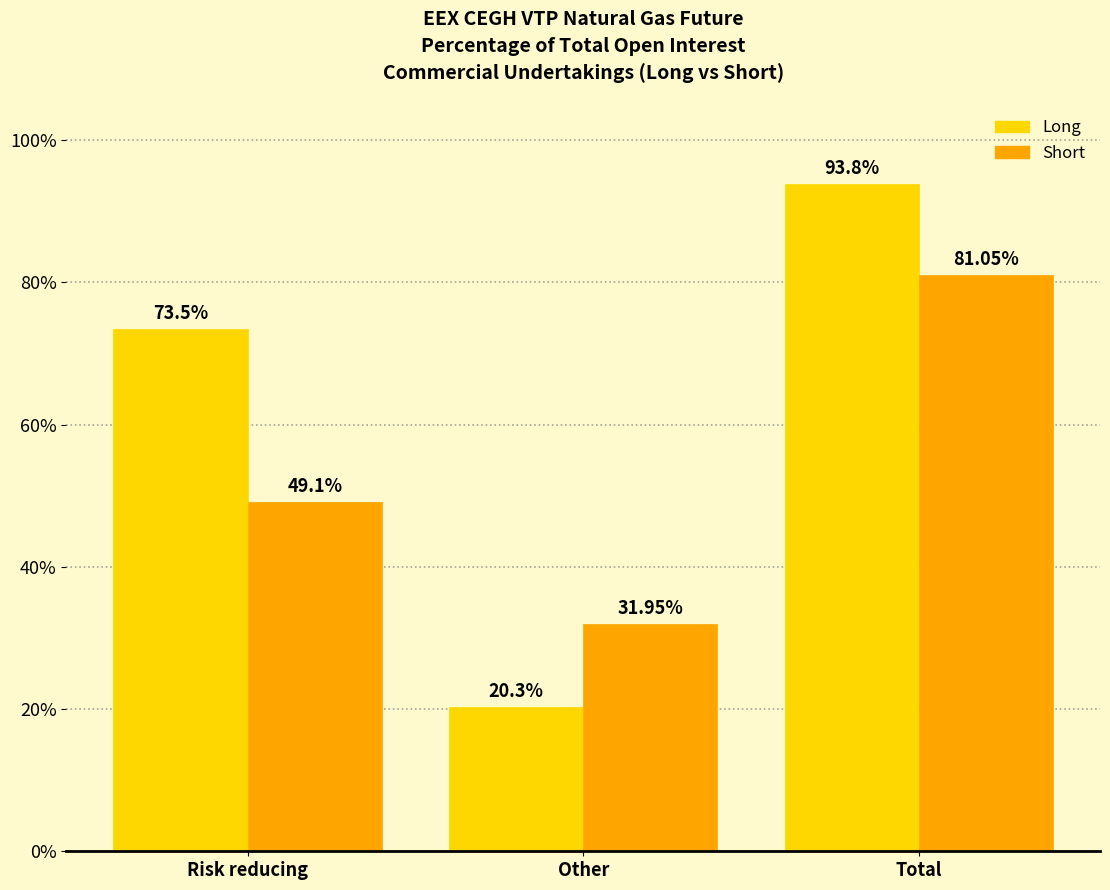

Which category has the highest value in the Short series?

Total